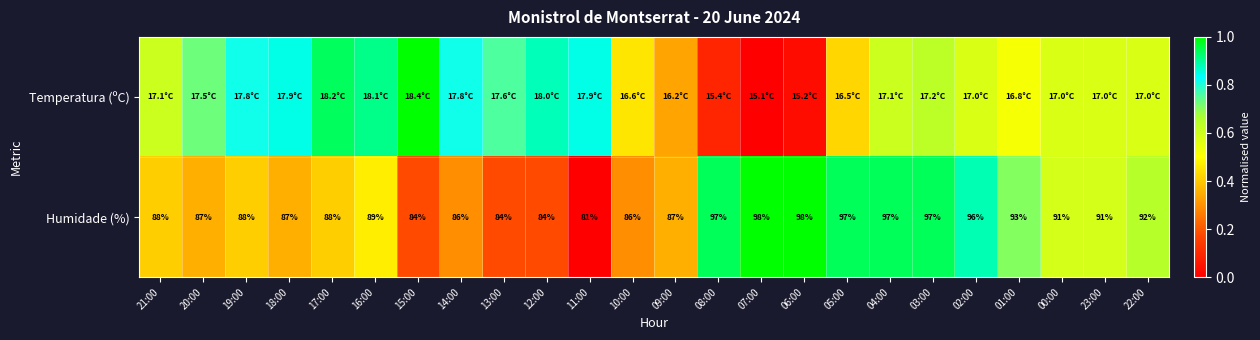

At how many categories does at least one series exceed 0?

24